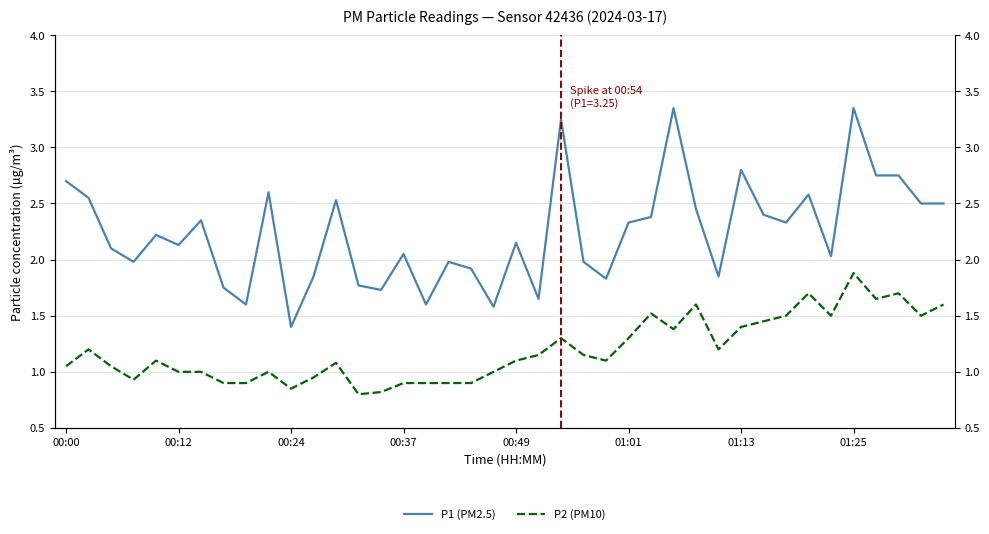

At which label does P1 (PM2.5) first exceed 2?

00:00